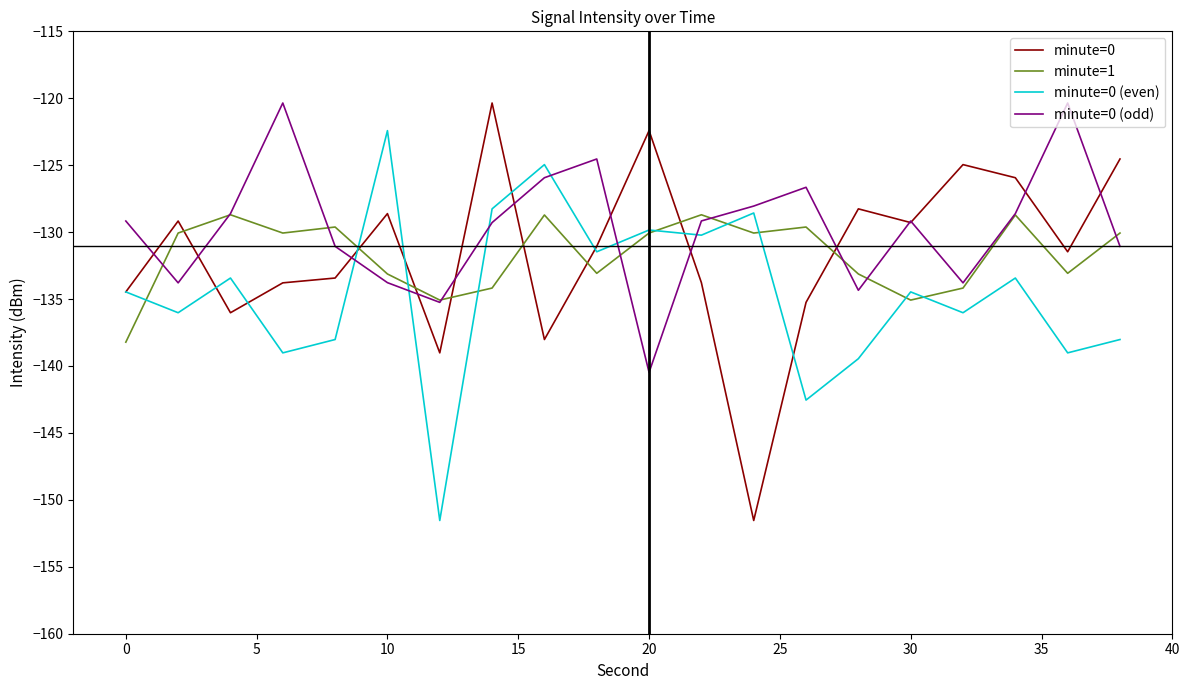

True or false: minute=1 and minute=0 (even) cross at least once.

True